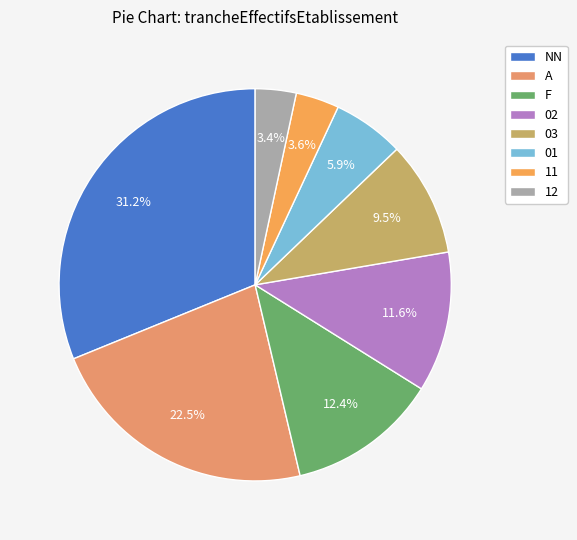

How many slices are in this pie chart?

8